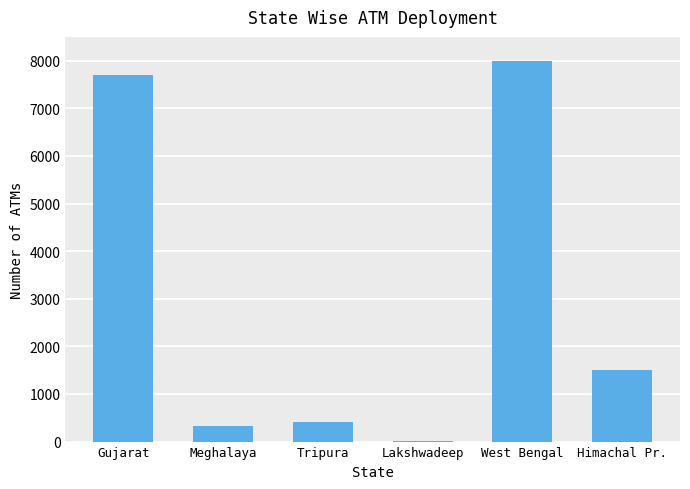

Is it true that the value at Meghalaya is 332?

True